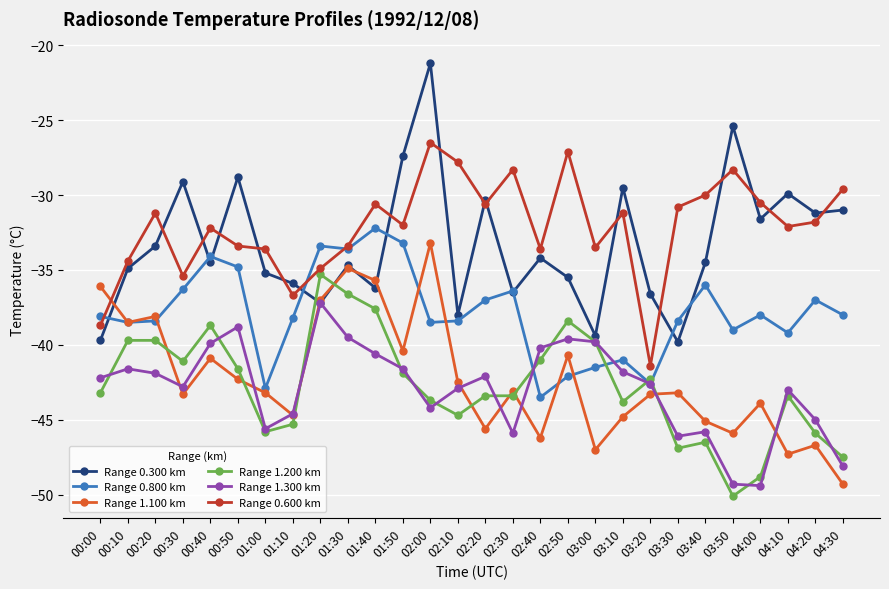

Count the number of data series in this chart.

6